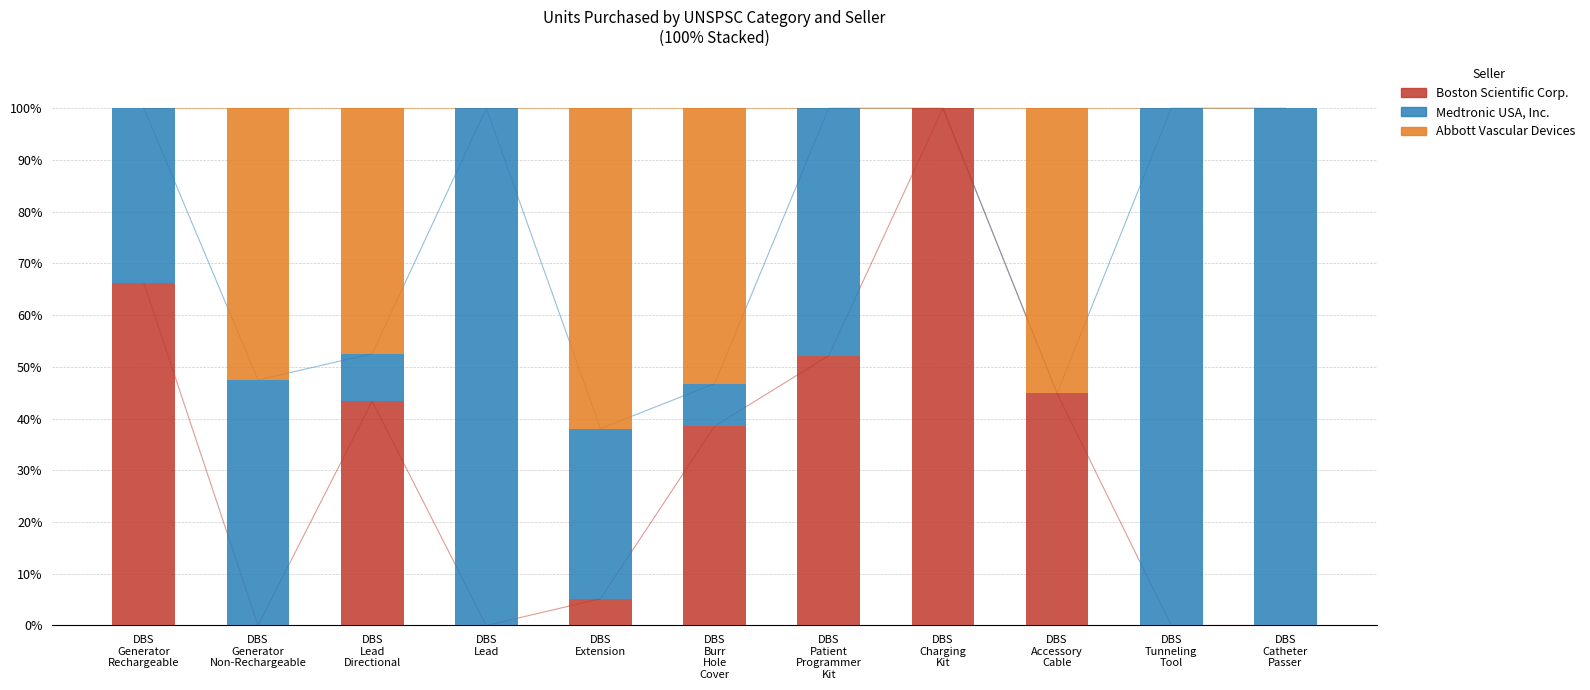

At which label does Boston Scientific Corp. reach its peak?

DBS
Charging
Kit